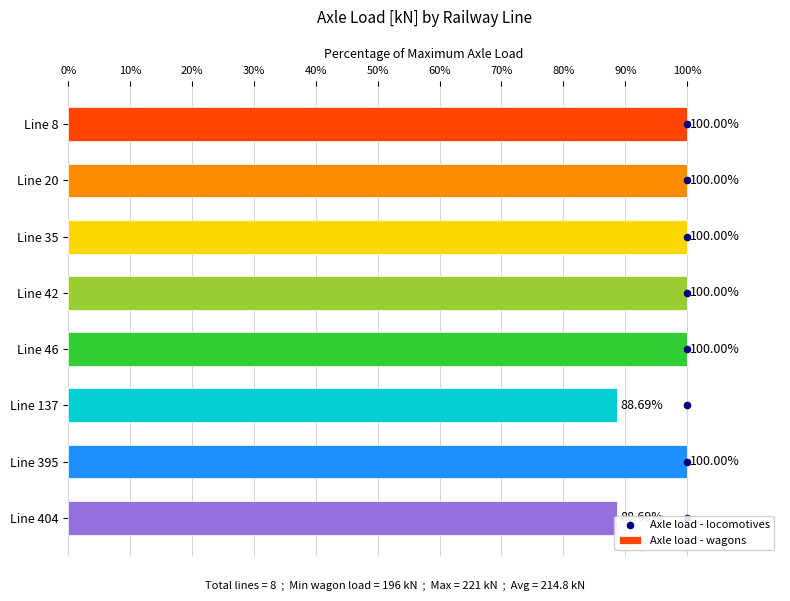

What is the total value across all series at 60%?

106.0